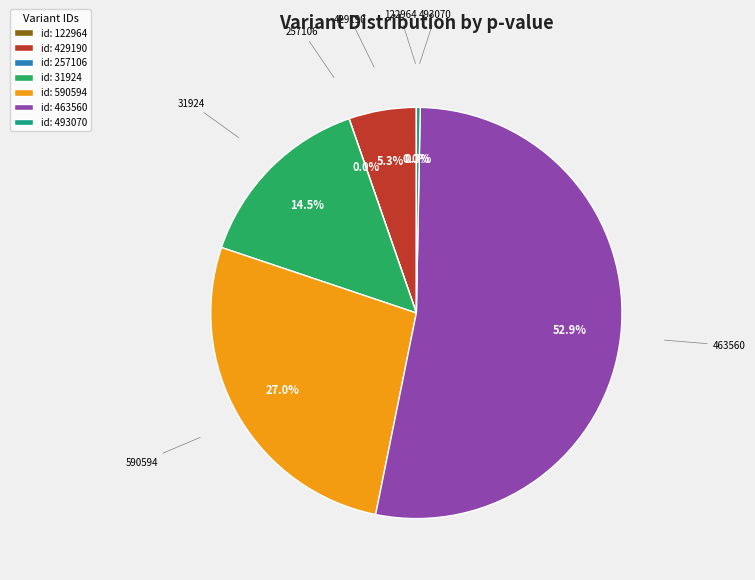

Which slice represents more than half of the pie?

id: 463560